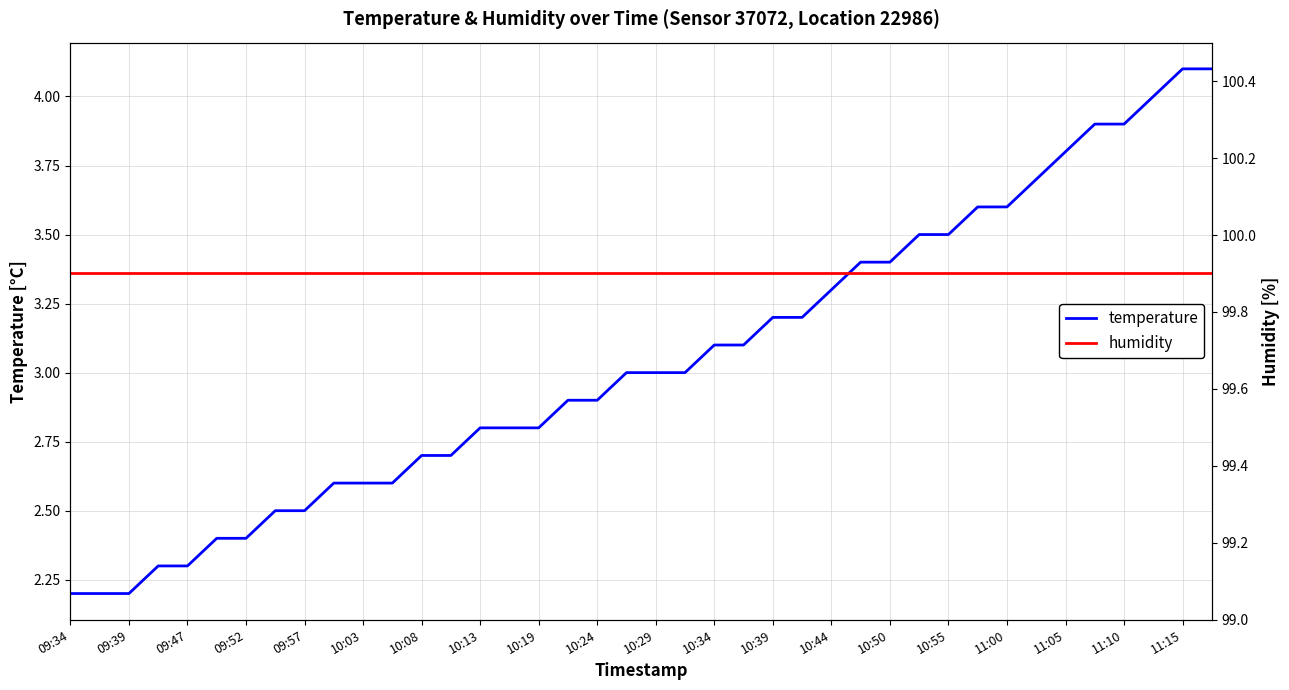

List the series in order of their overall mean, lowest first.

temperature, humidity